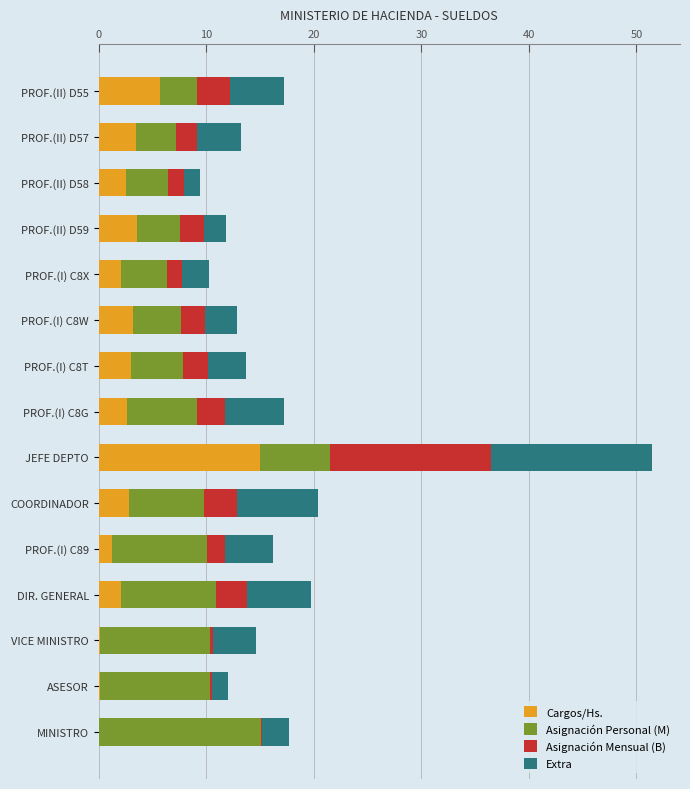

At which label does Cargos/Hs. reach its peak?

JEFE DEPTO